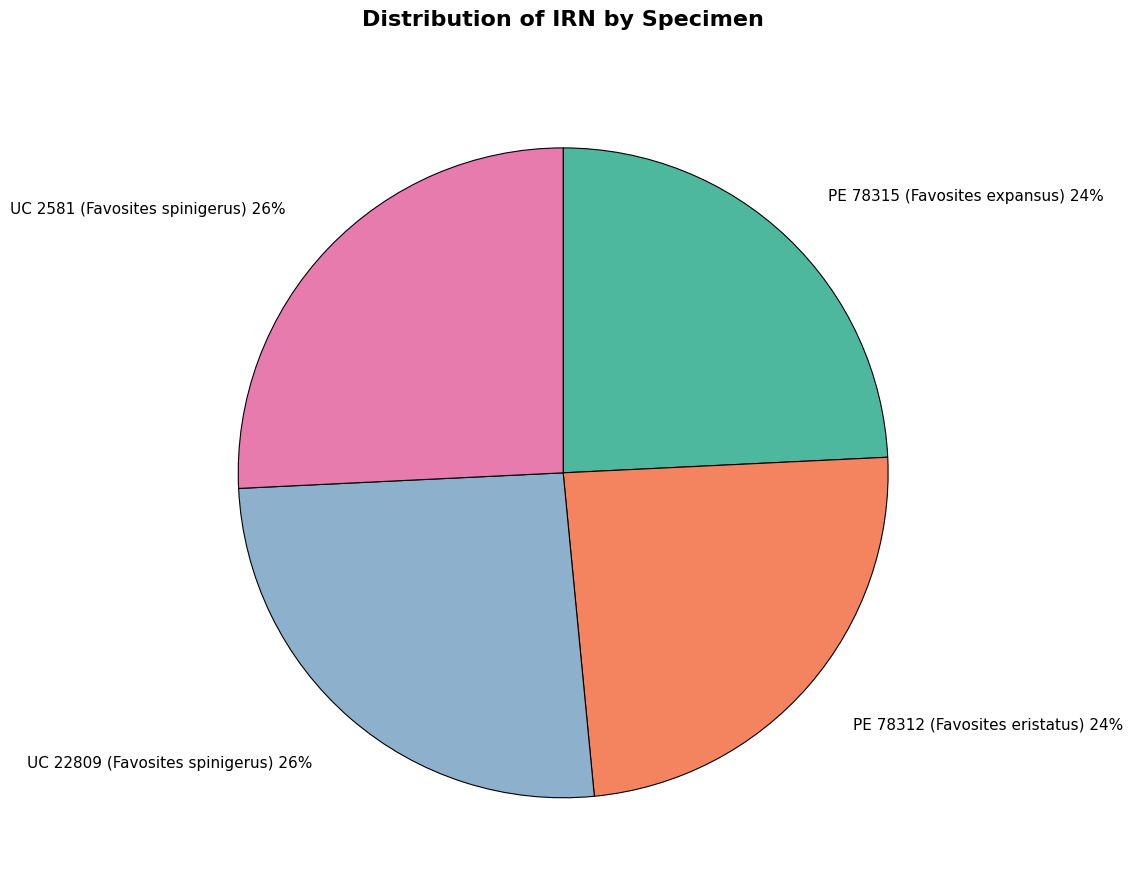

The PE 78312 (Favosites eristatus) slice represents 12% of the pie. True or false?

False